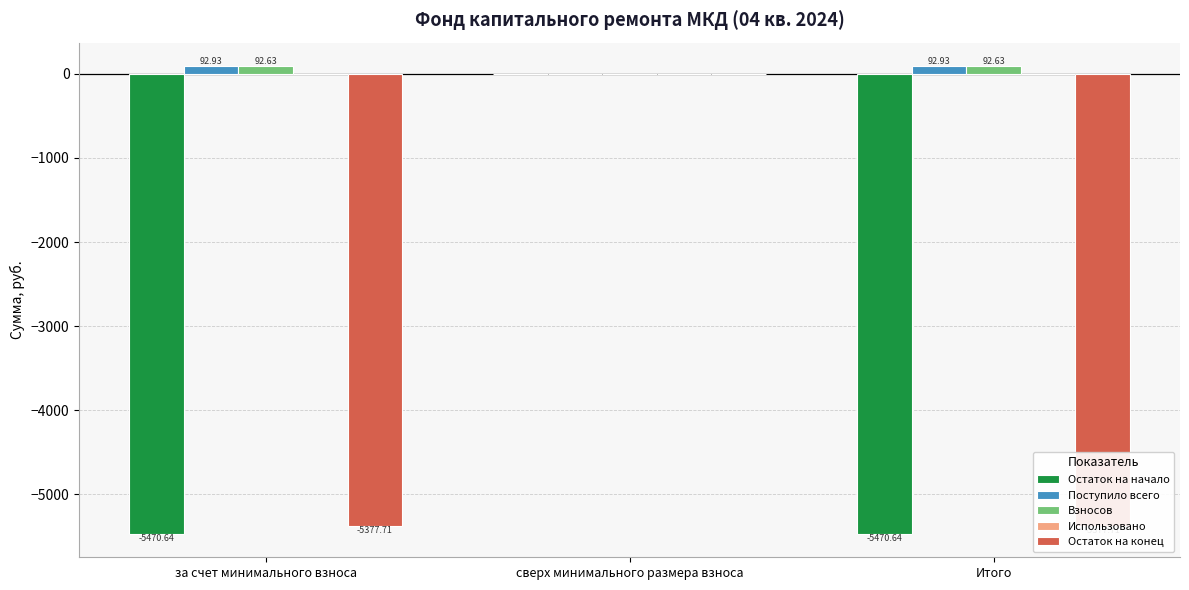

Is the value of Остаток на начало at Итого greater than the value of Поступило всего at за счет минимального взноса?

No